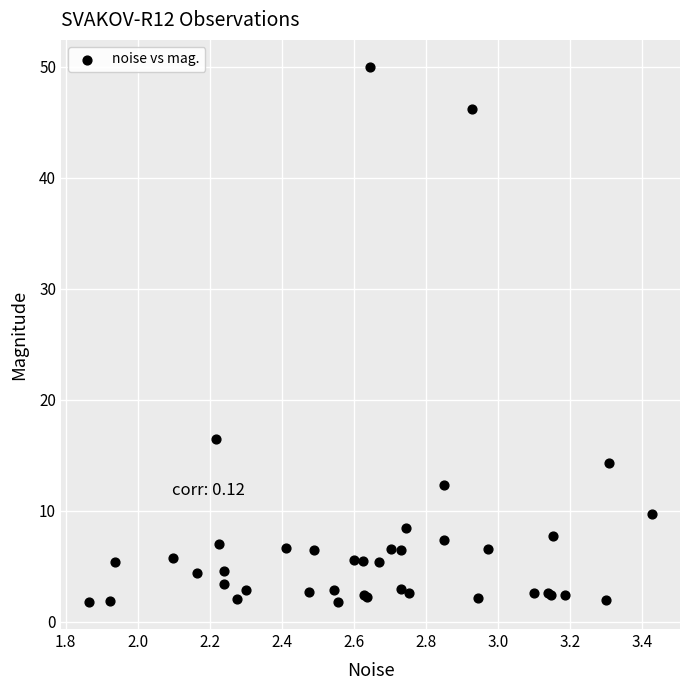

What Y value in the scatter plot is closest to 25?

16.5